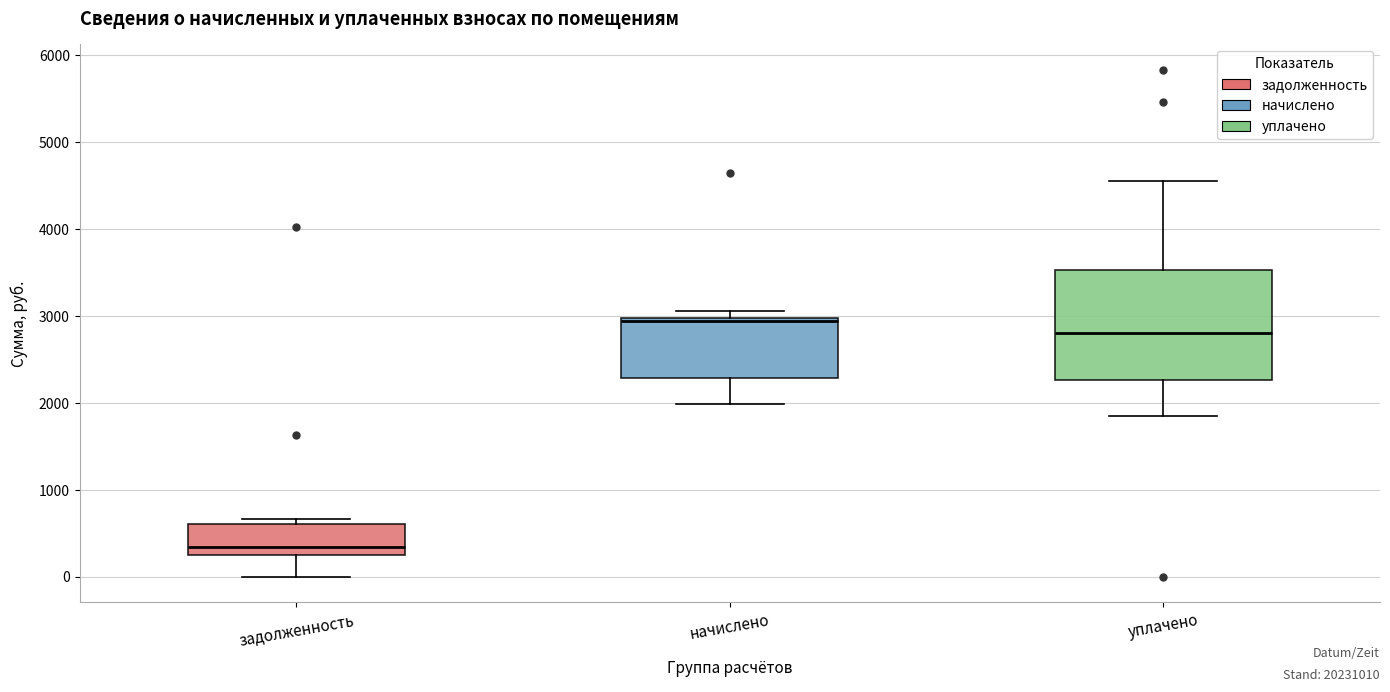

Reading left to right, read every box against the y-axis: the position of its median line, the range the box covers, and the ends of its whiskers. The values are not printed on the chart, so give them approximately, as read against the axis.

задолженность: median 300 (just above the box's lower edge), box 300 to 600, whiskers 0 to 700
начислено: median 2900, box 2300 to 3000, whiskers 2000 to 3100
уплачено: median 2800, box 2300 to 3500, whiskers 1800 to 4500